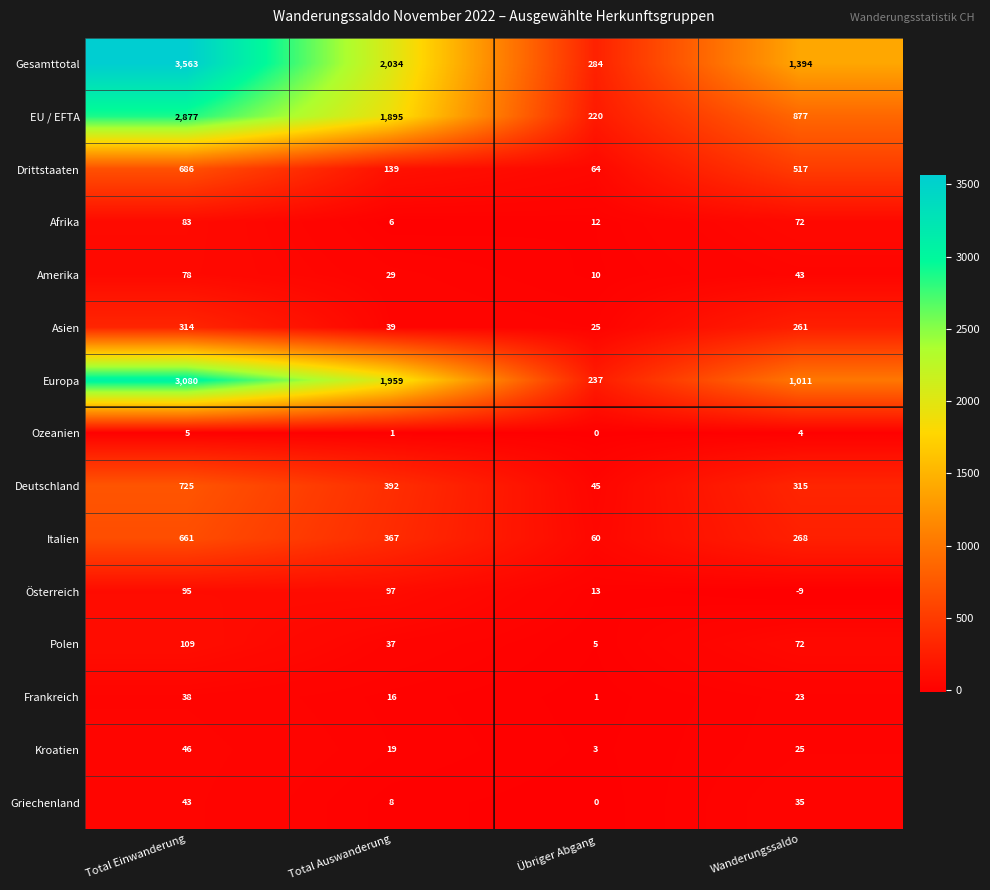

Is it true that Frankreich equals 1 at Übriger Abgang?

True